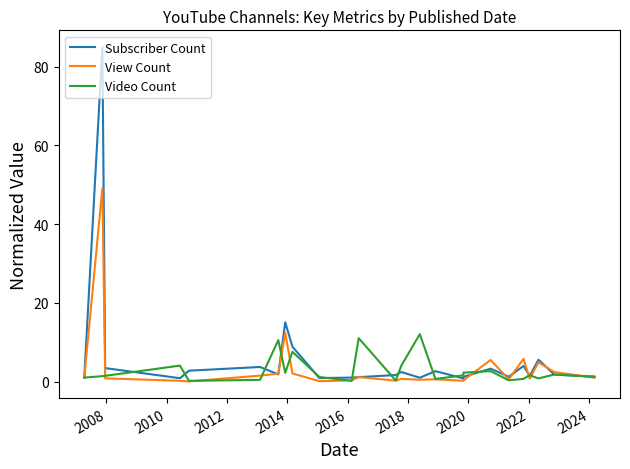

List the series in order of their peak value, lowest first.

Video Count, View Count, Subscriber Count